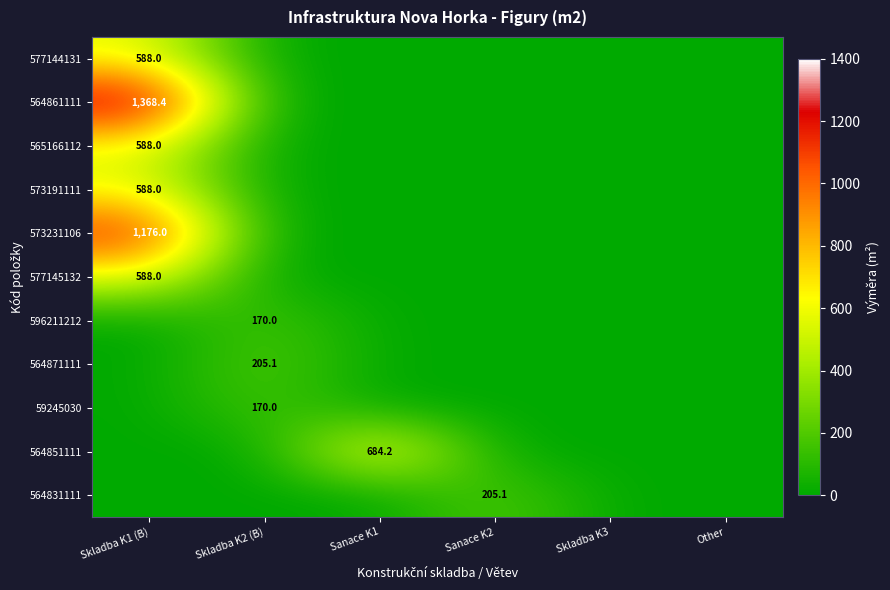

Which series has the widest spread of values?

564861111